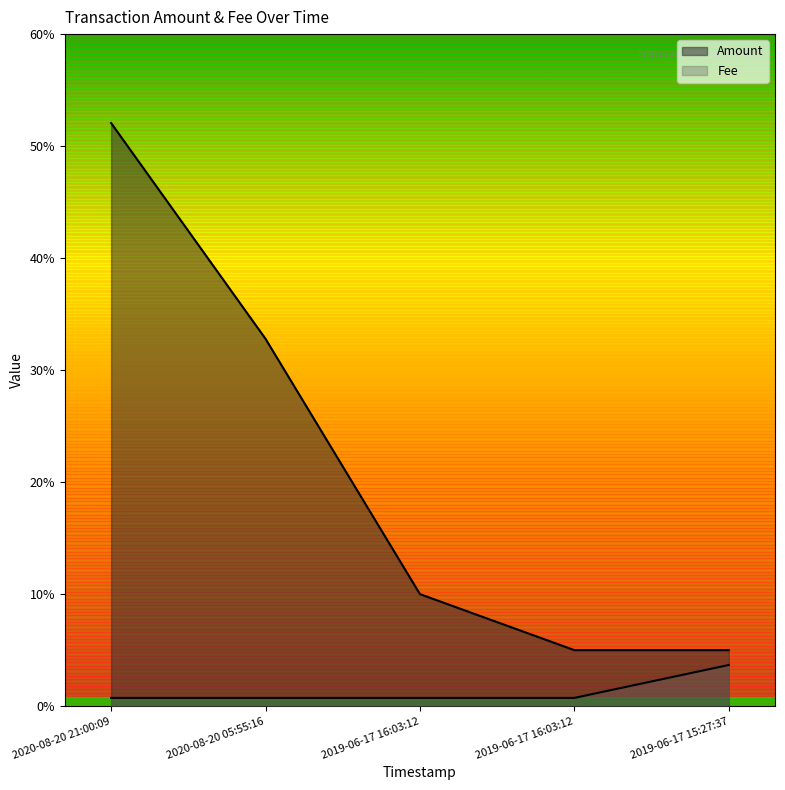

Does the chart have visible grid lines?

No